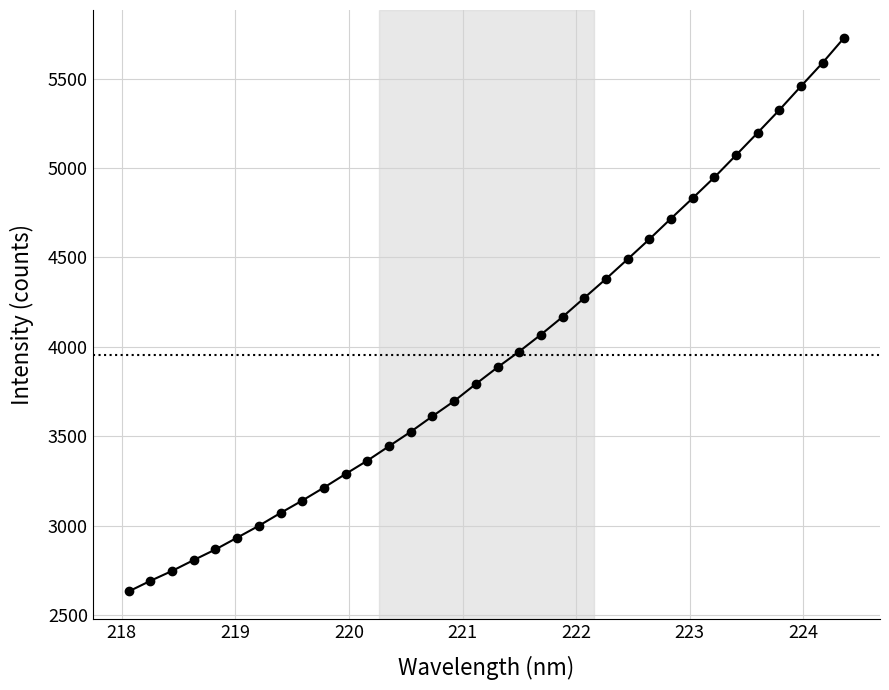

How many distinct data groups are displayed?

1